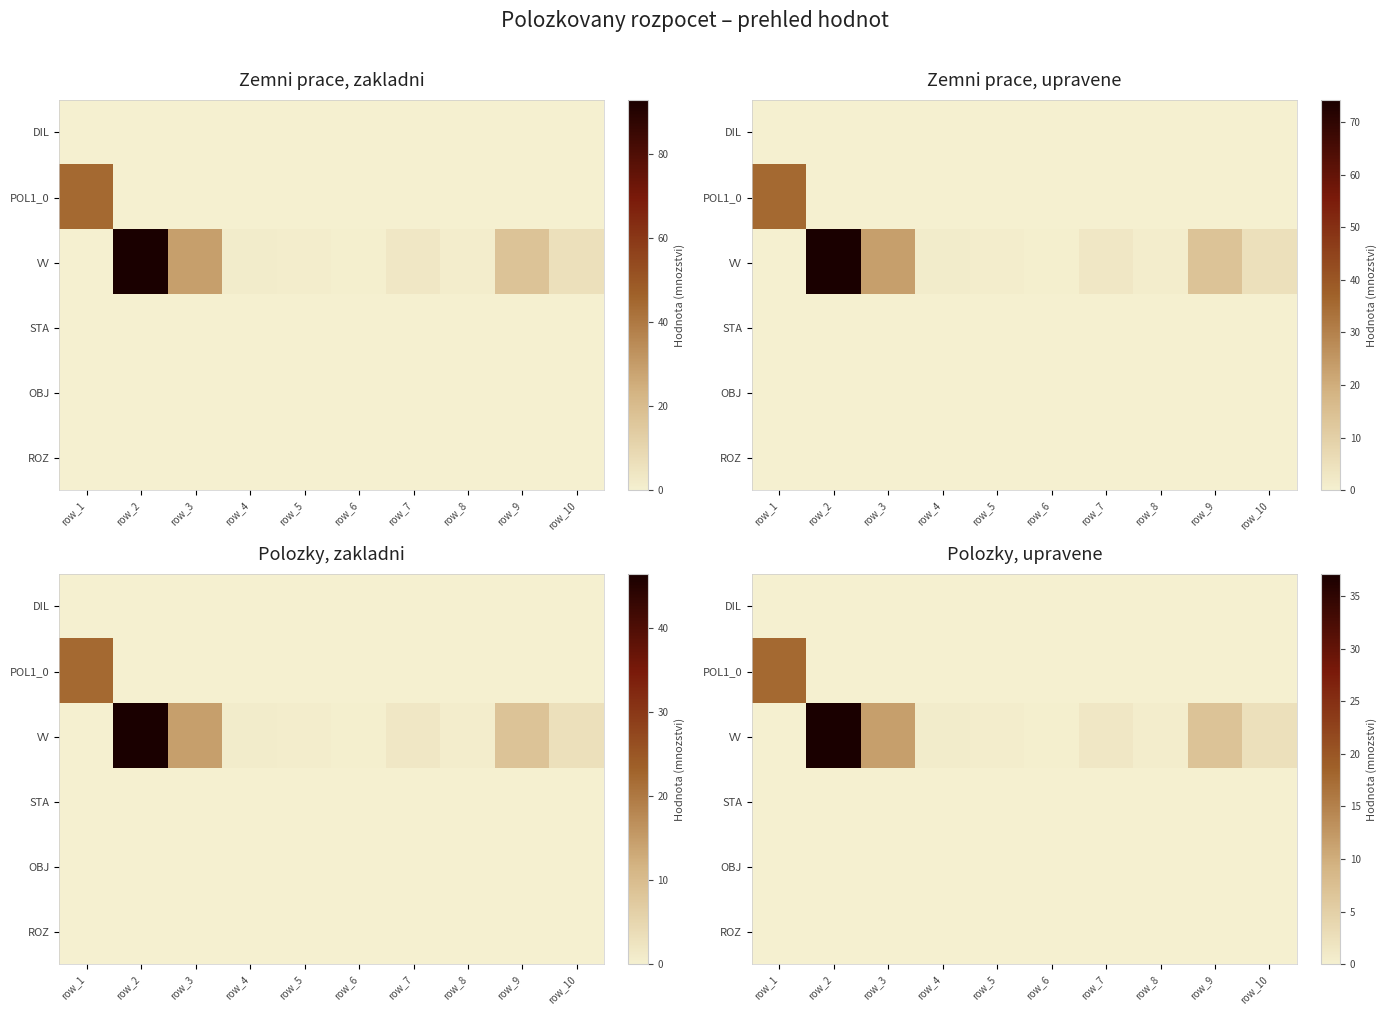

Which has a higher value, row_8 or row_6?

row_8